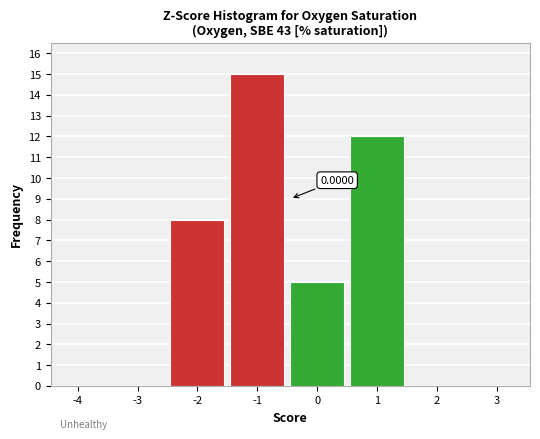

What is the sum of all values?

40